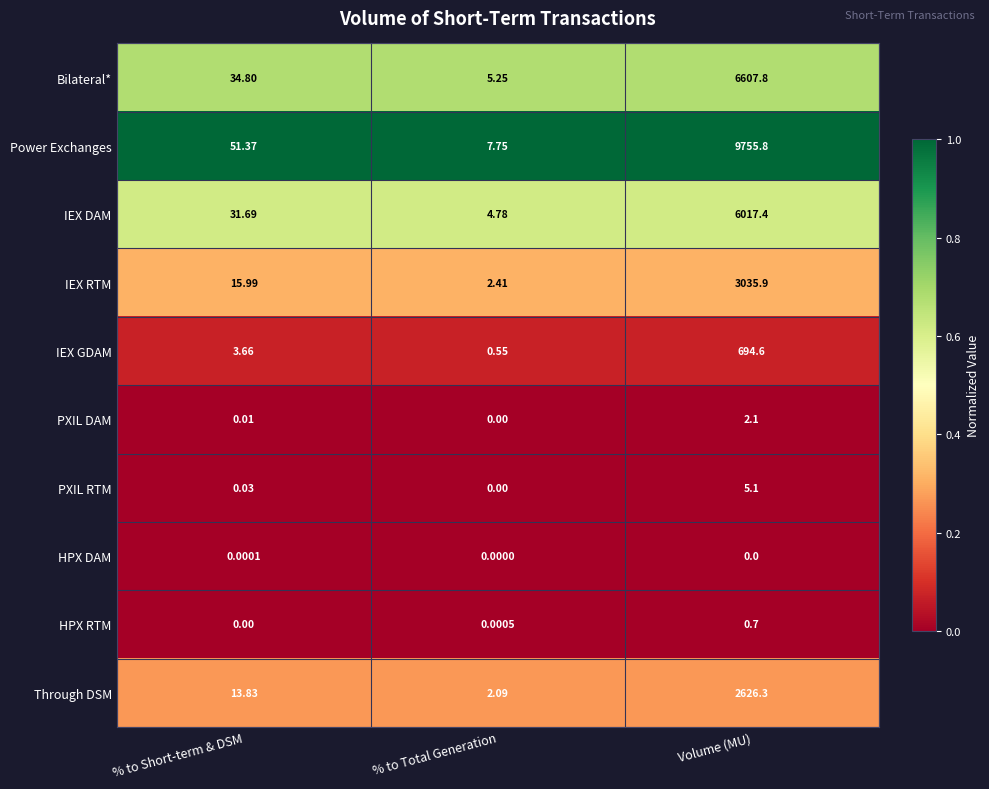

Between % to Short-term & DSM and Volume (MU), which series saw the biggest shift?

Power Exchanges